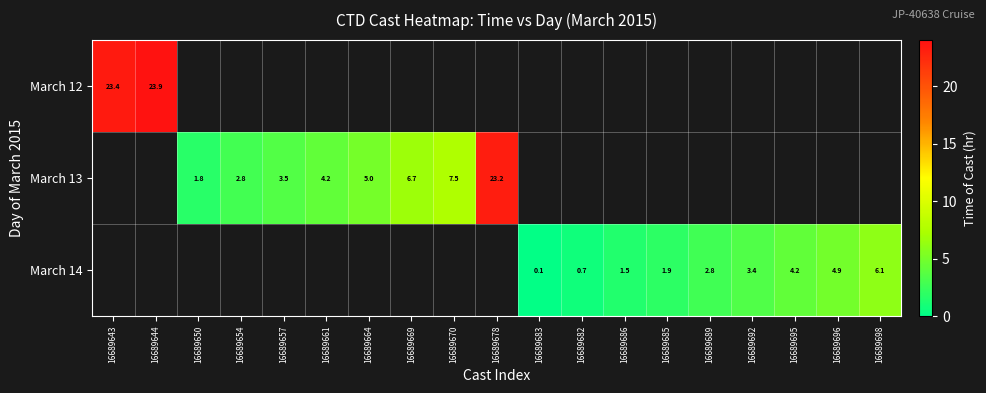

Between 16689682 and 16689698, which is larger?

16689698